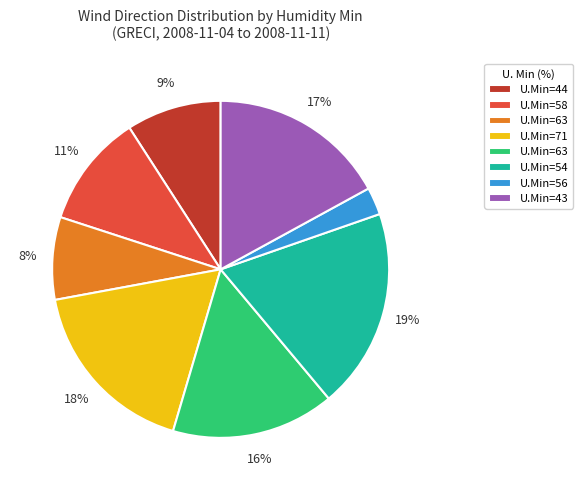

Count the number of slices in the pie.

8